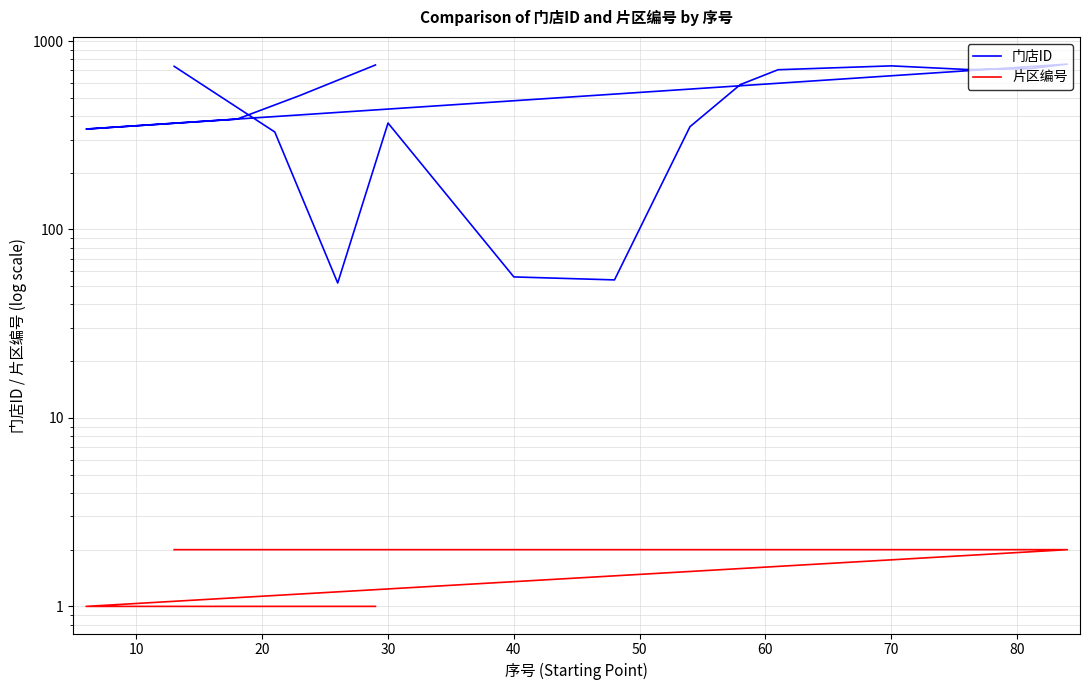

What is the average value of the 片区编号 series?

2